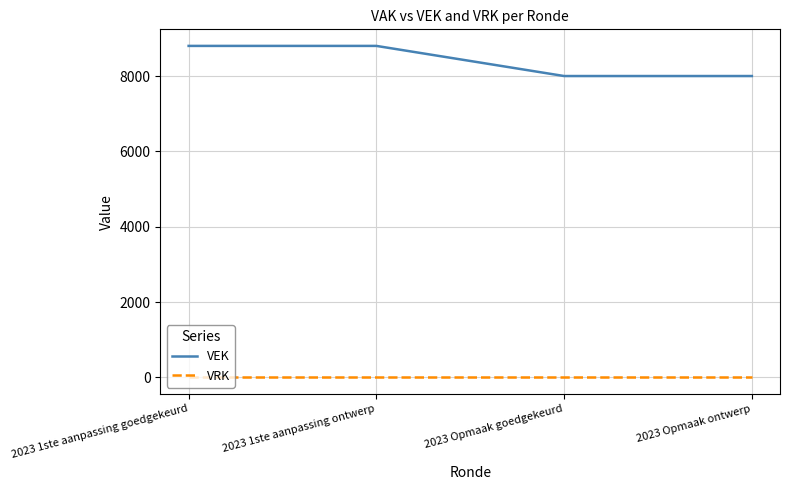

Reading left to right, list all the values displayed in this chart.

VEK: 8800	8800	8000	8000
VRK: 0	0	0	0